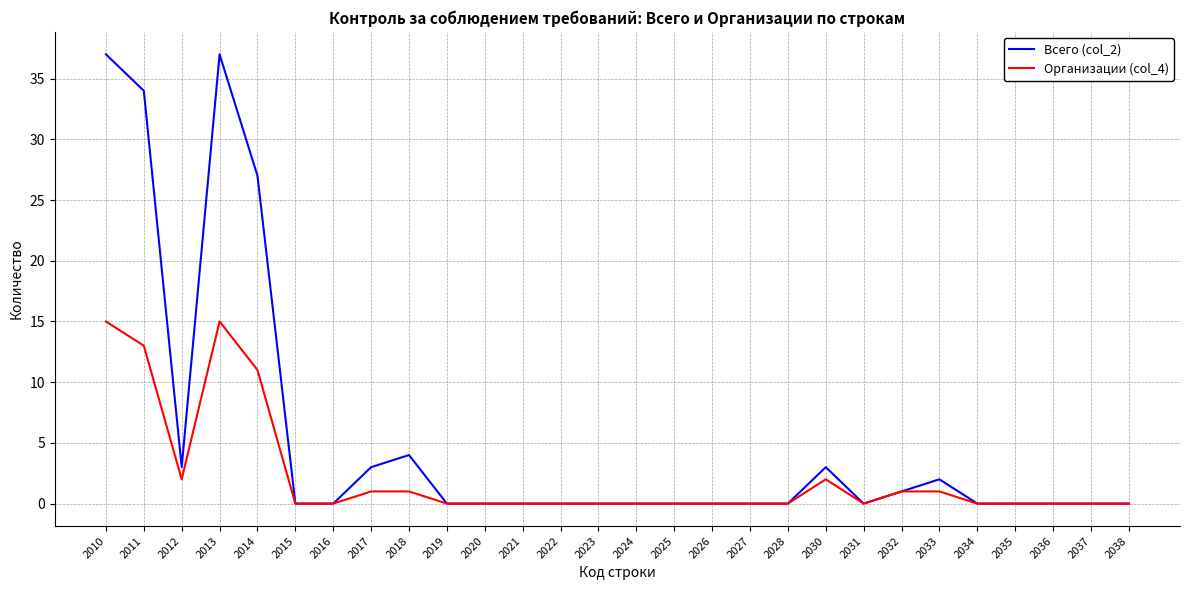

Which series changed the most between 2014 and 2024?

Всего (col_2)